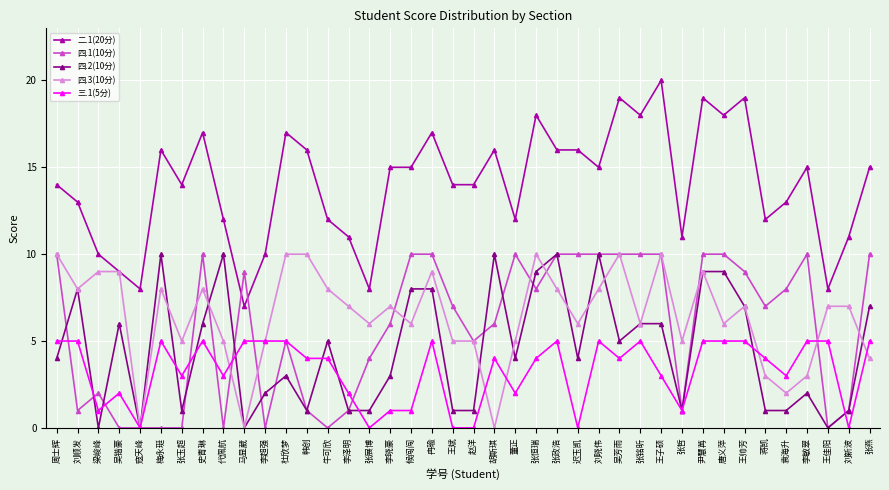

What is the difference between the 四.2(10分) values at 候闯闯 and 王斌?

7